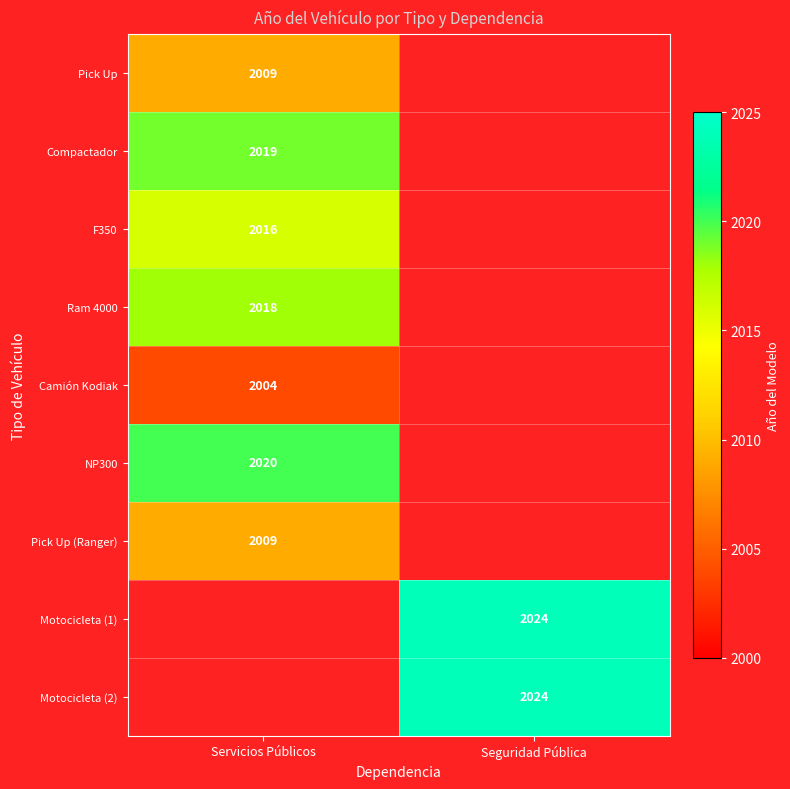

The Compactador series shows 3124 at Servicios Públicos. True or false?

False